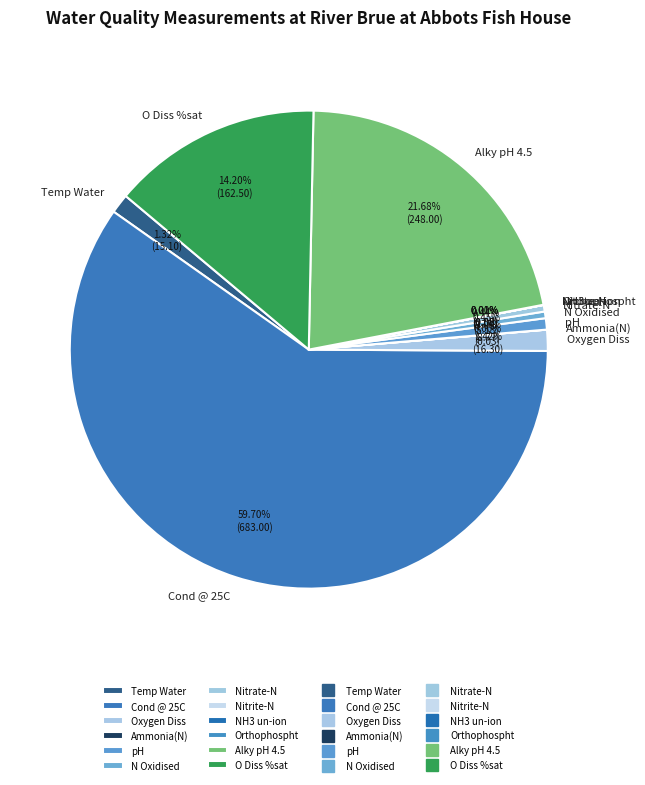

To the nearest percent, what is the combined percentage of Oxygen Diss and O Diss %sat?

16%